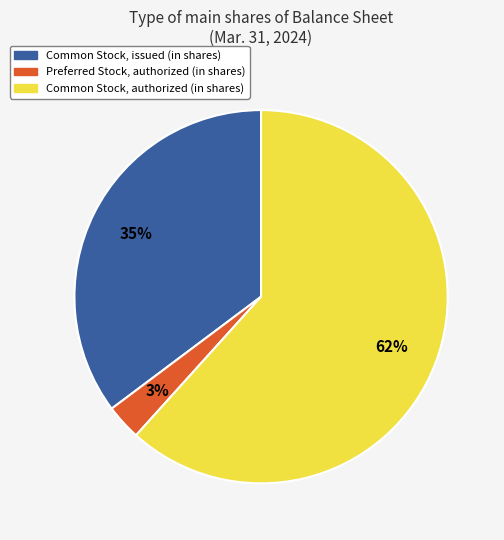

True or false: Common Stock, issued (in shares) accounts for 35% of the total.

True